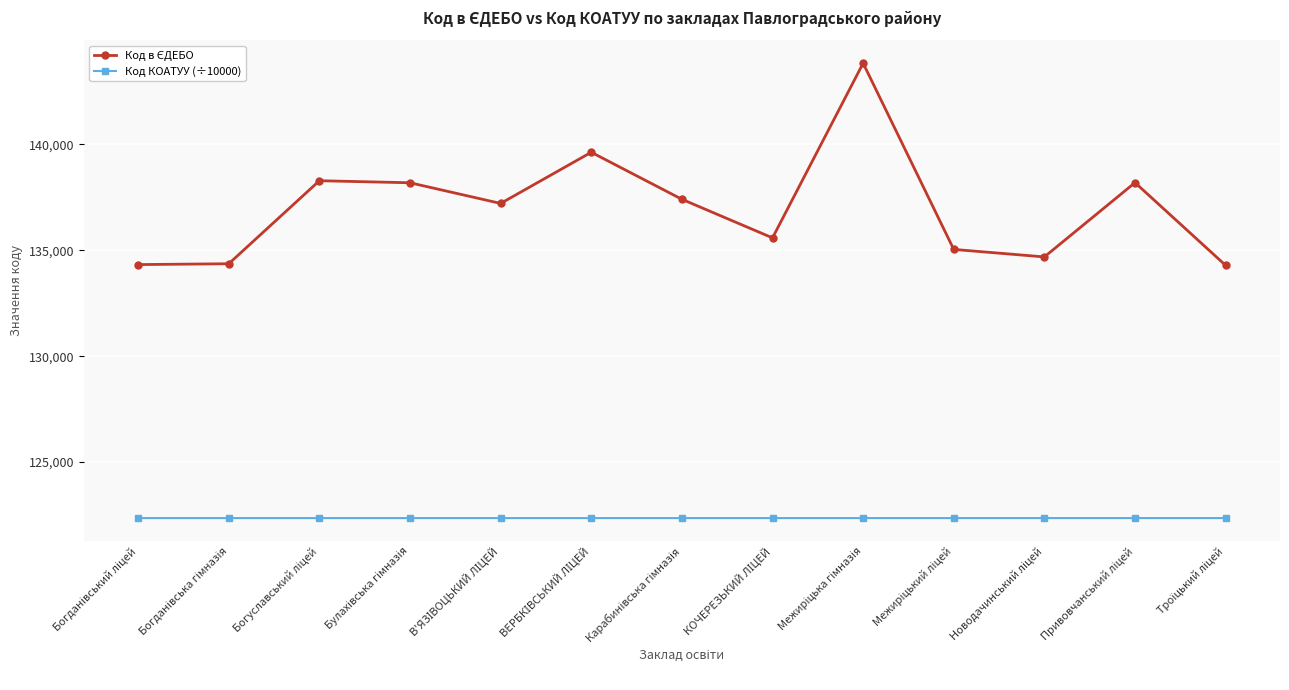

What is the greatest value displayed?

143824.0